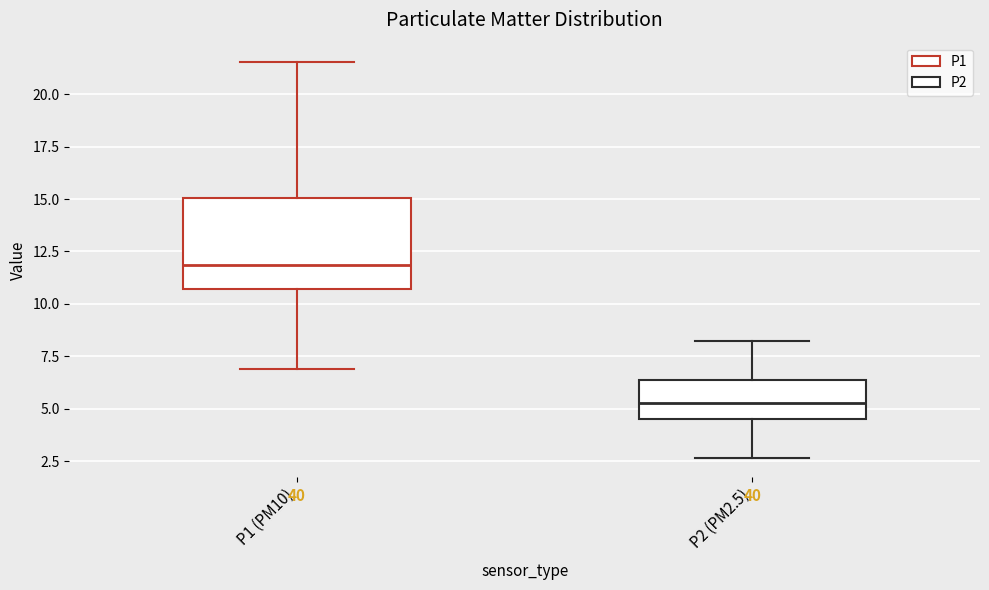

Reading left to right, transcribe this box plot: for each box, give where its median line is, the range the box spans, and where its two whiskers end, as read against the y-axis. The values are not printed on the chart, so give them approximately, as read against the axis.

P1 (PM10): median 12.0, box 10.5 to 15.0, whiskers 7.0 to 21.5
P2 (PM2.5): median 5.5, box 4.5 to 6.5, whiskers 2.5 to 8.5